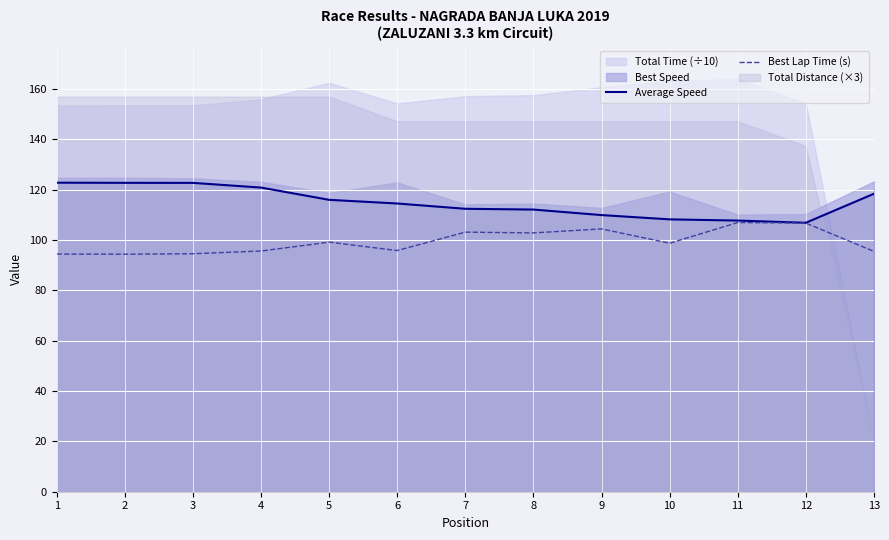

The value of Average Speed at 3 is 122.7. True or false?

True